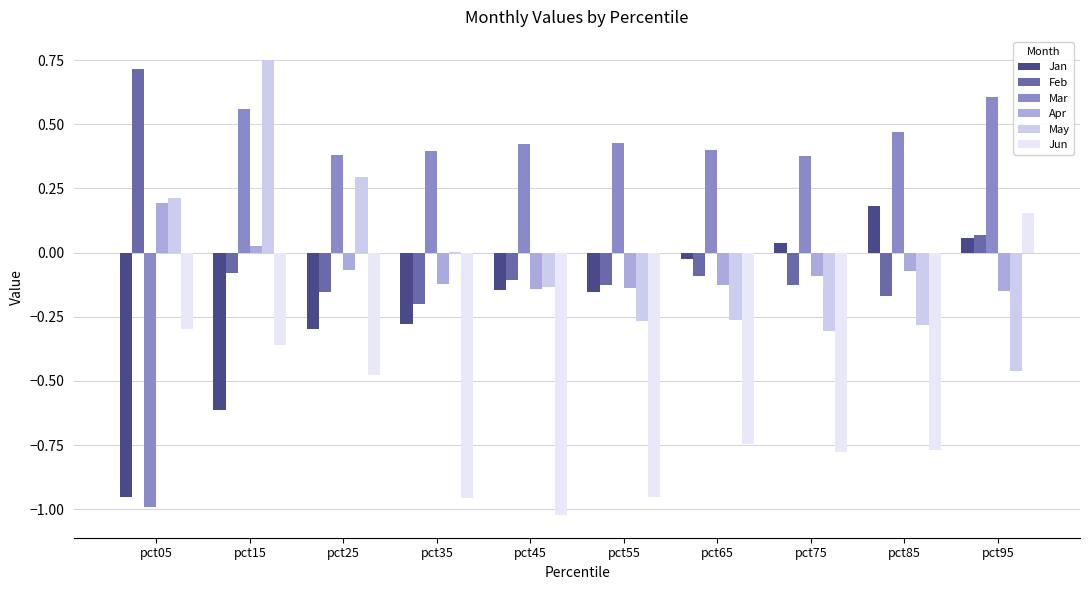

The Feb series shows 0.7 at pct05. True or false?

True